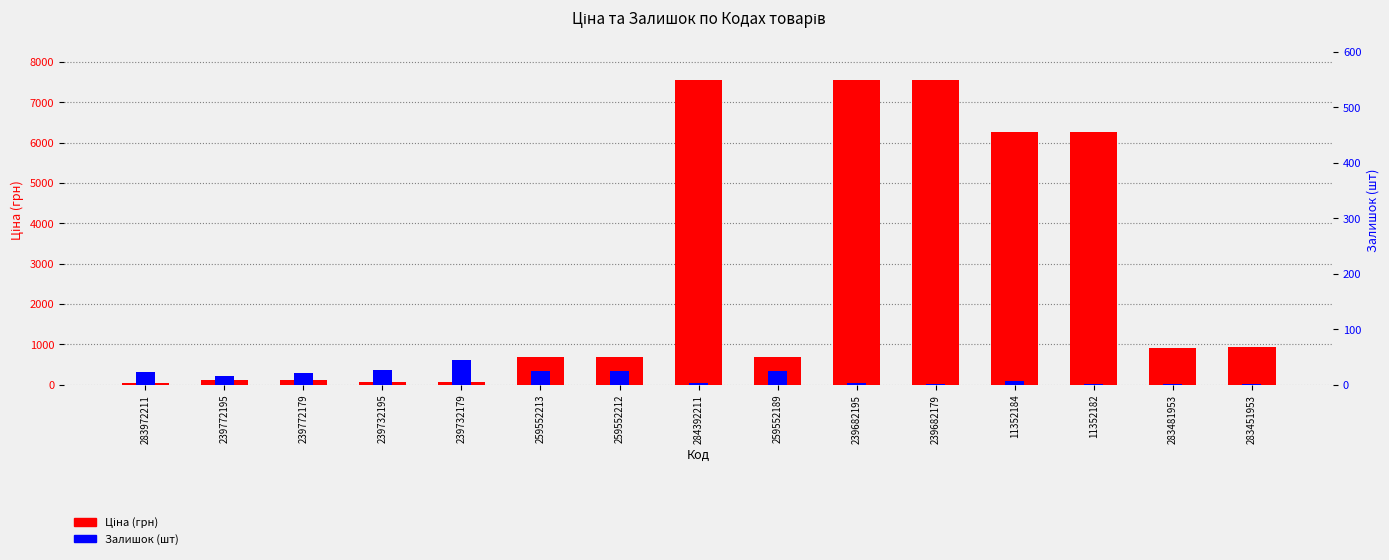

What is the label of the 14th bar from the left?

283481953